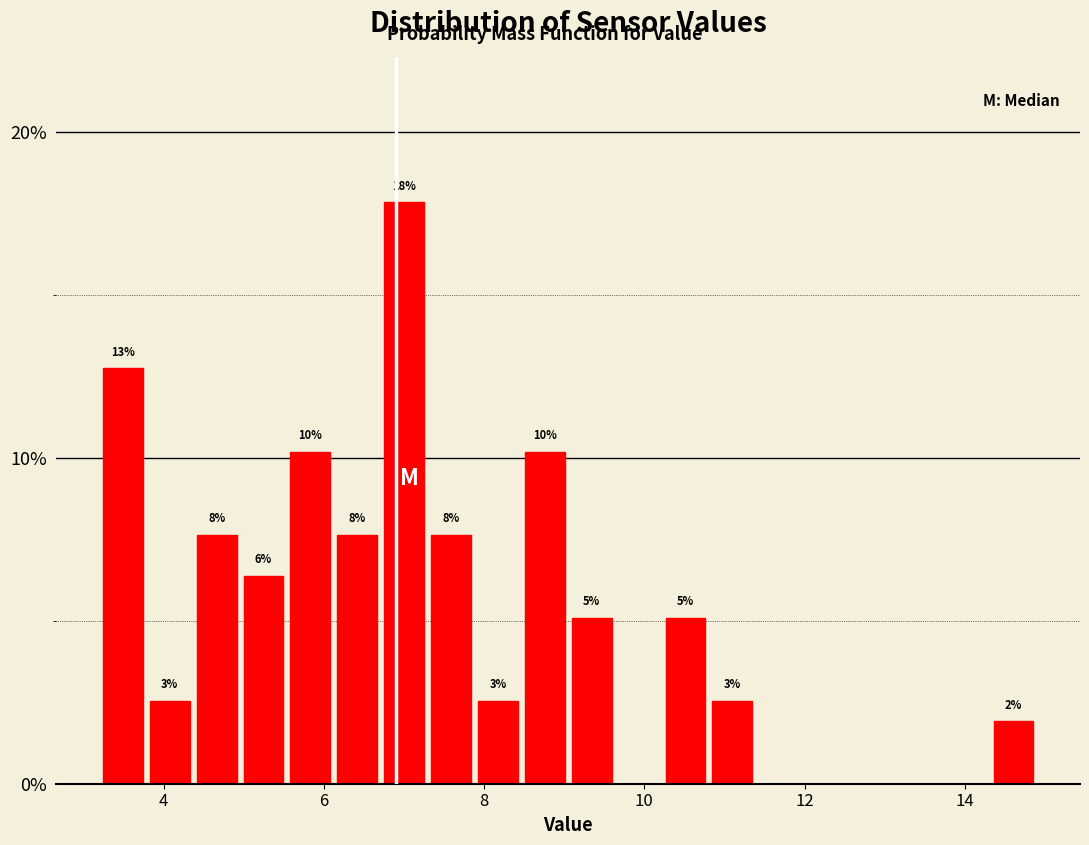

Around what value on the x-axis is the tallest bar? Give the approximate position of its centre, as read against the axis.

7.0